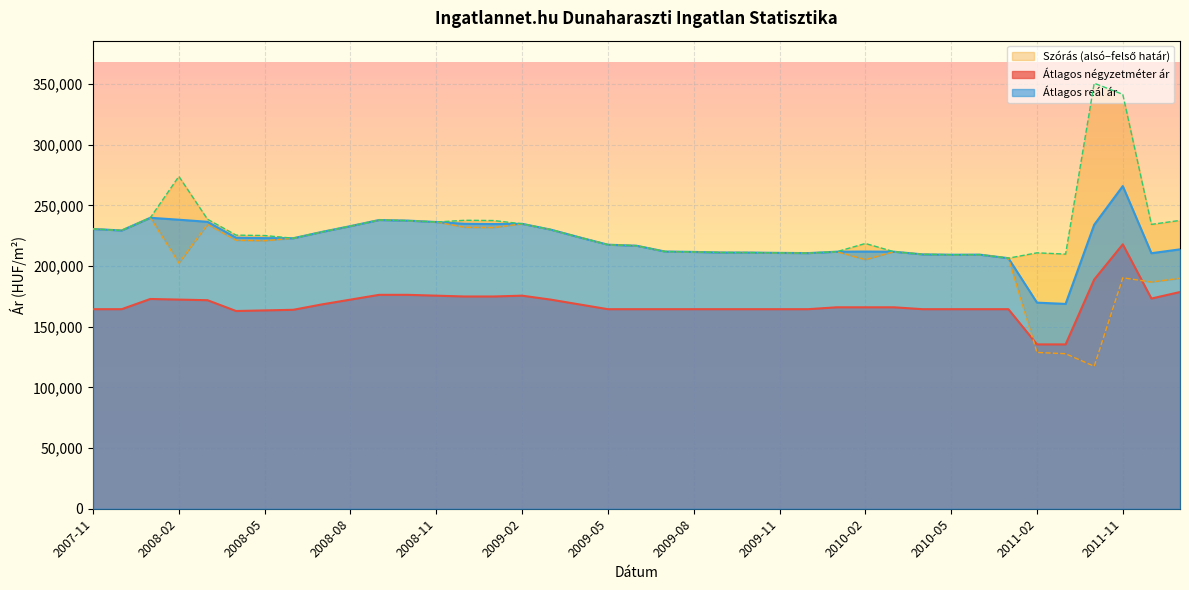

What value does the Szórás alsó határ series have at 2009-02, to the nearest 100?

234900